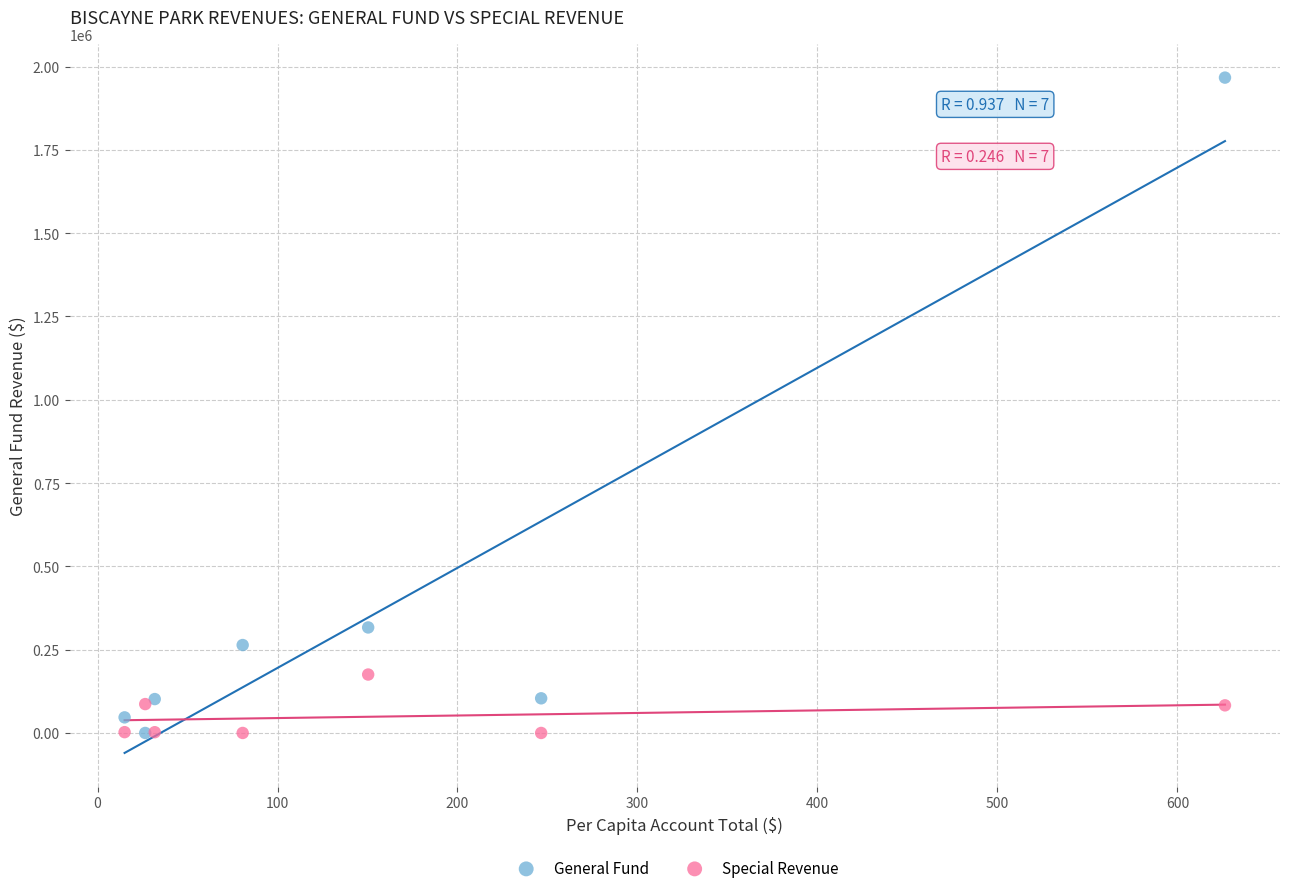

Across all series, what Y value is closest to 983420?

316651